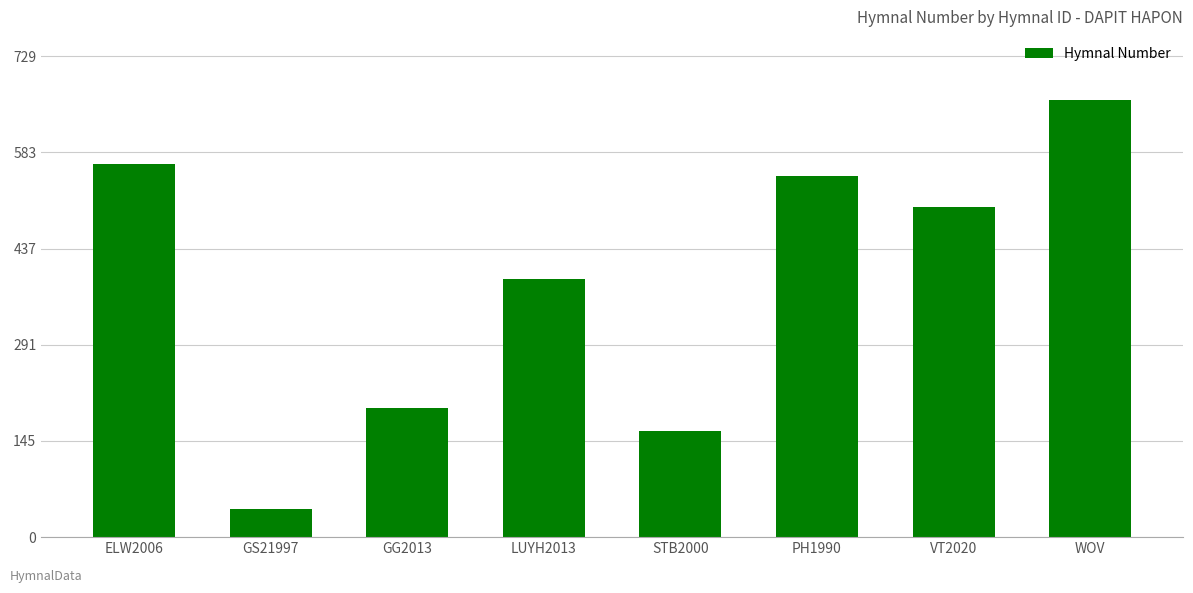

Is it true that the value at VT2020 is 731?

False